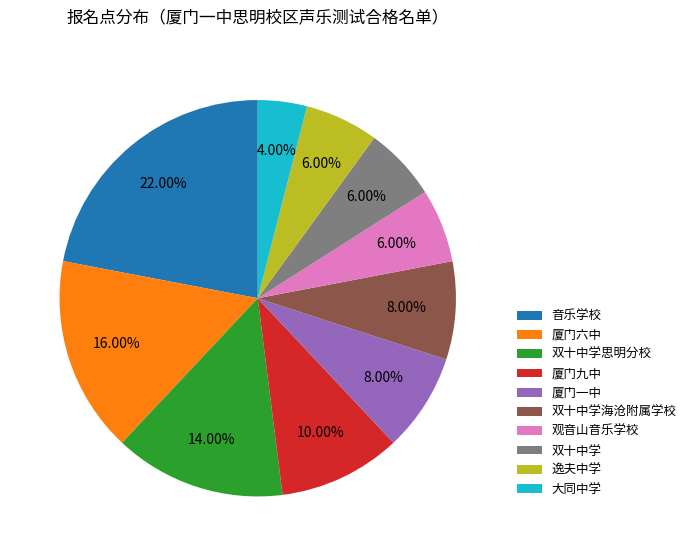

To the nearest percent, what is the difference between the largest and smallest slice percentages?

18%